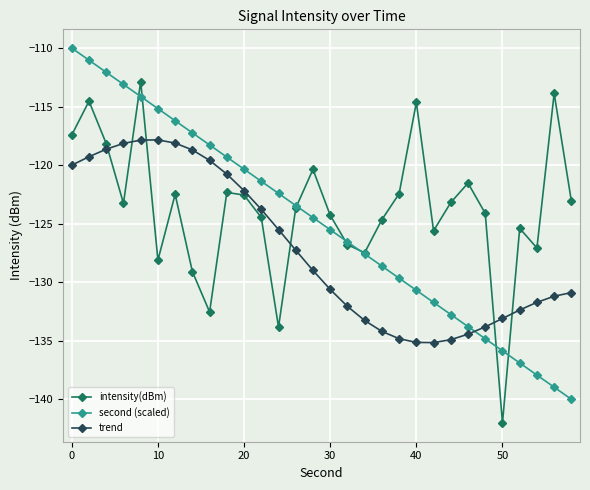

Rank the series by their maximum value, from lowest to highest.

trend, intensity(dBm), second (scaled)